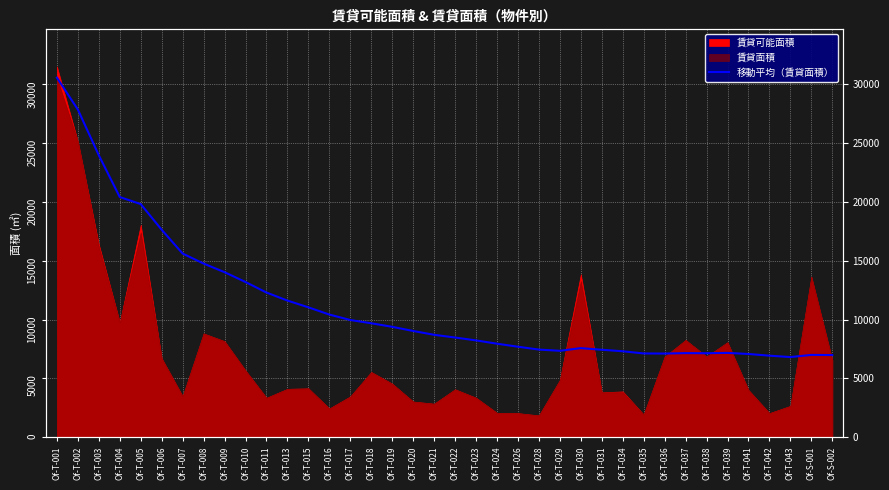

True or false: there are more than 1 points higher than both neighbors.

True